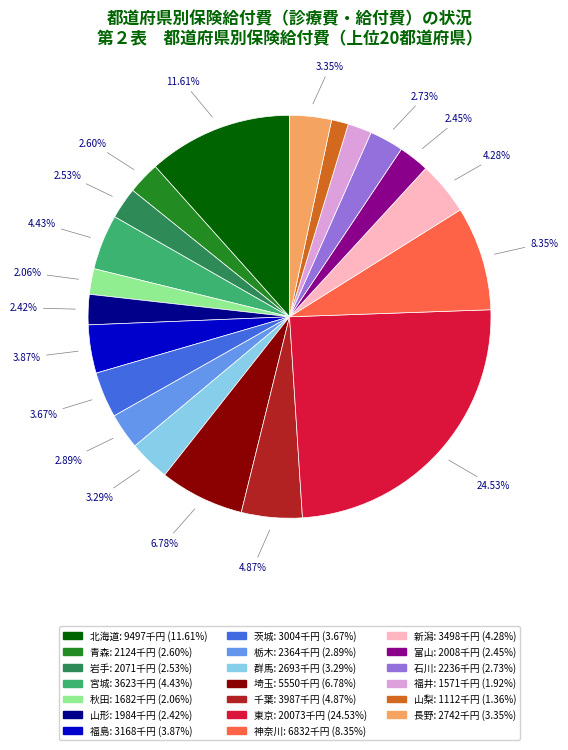

Is it true that 青森 is 8% of the pie?

False